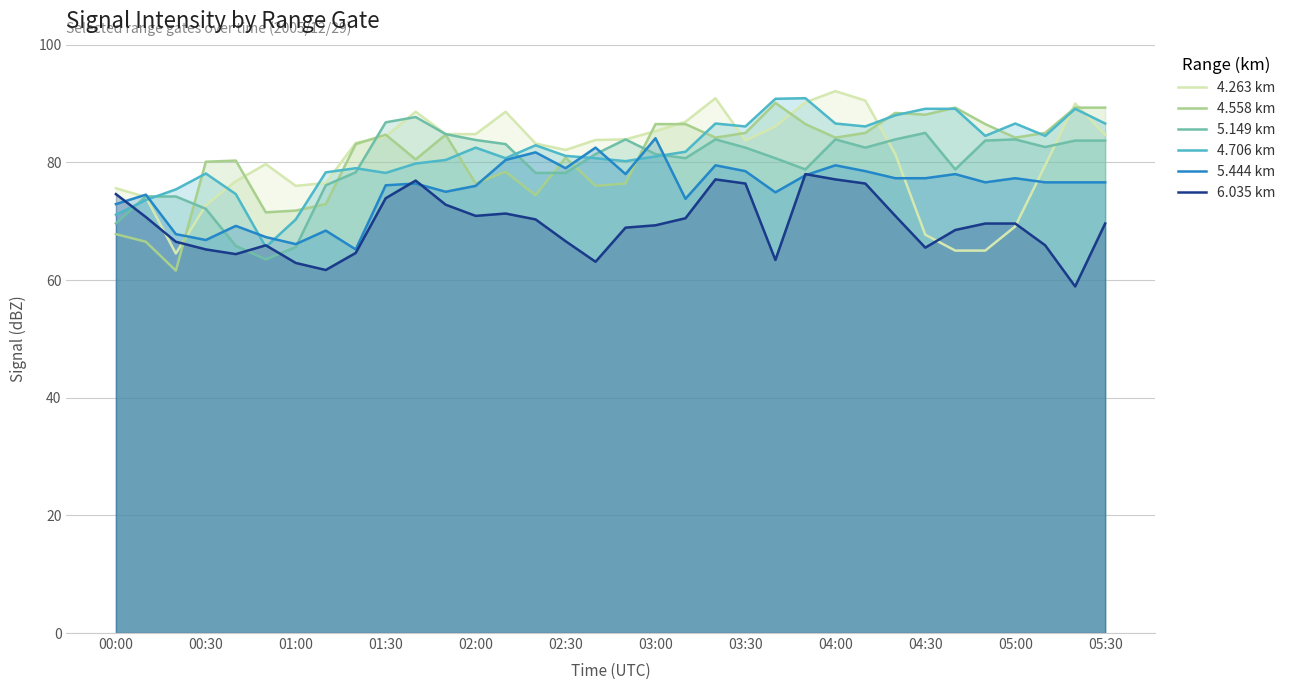

What is the spread (max minus min) of values at 00:00?

7.8